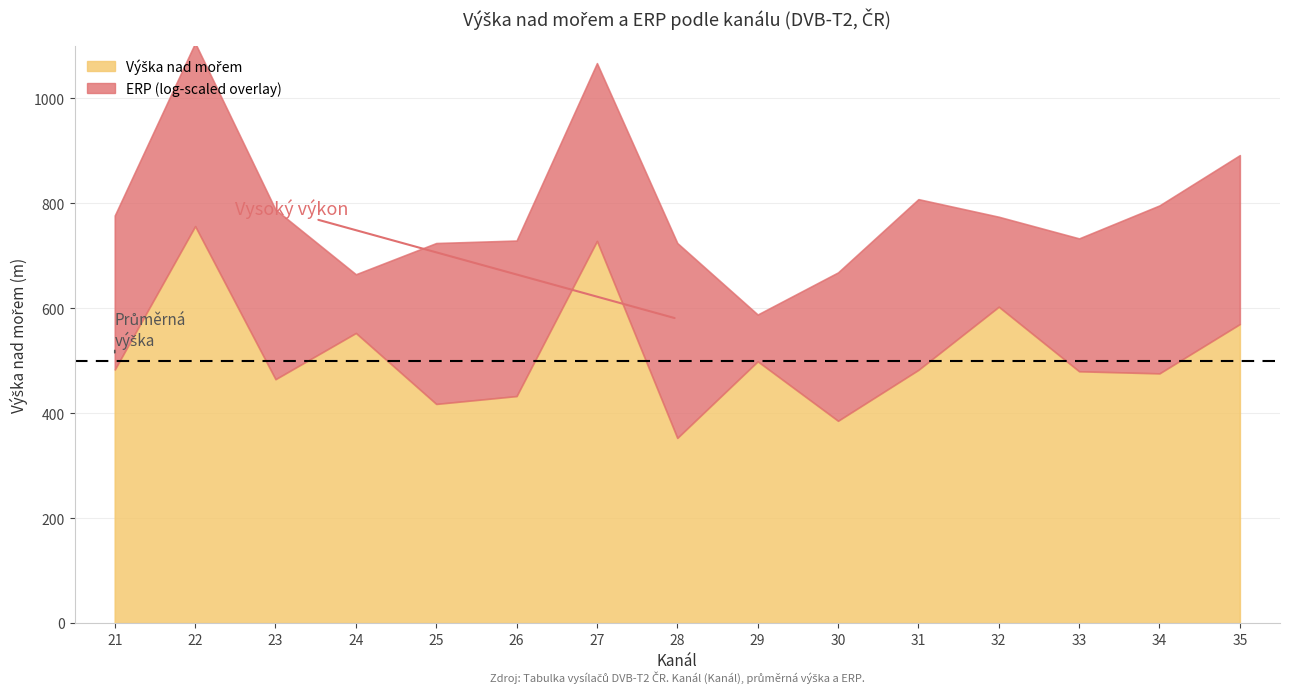

What are all the series names shown in the legend?

Výška nad mořem, ERP